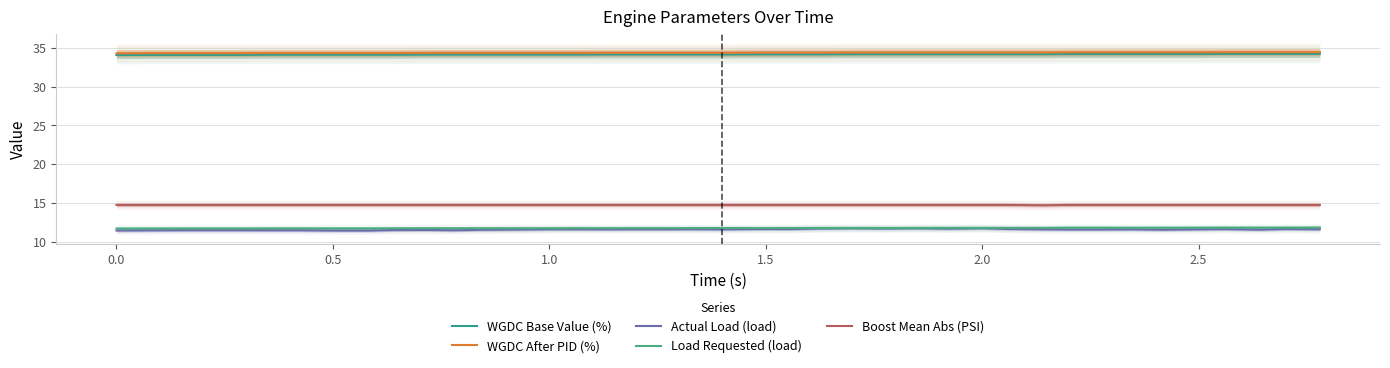

List the series in order of their peak value, lowest first.

Actual Load (load), Load Requested (load), Boost Mean Abs (PSI), WGDC Base Value (%), WGDC After PID (%)